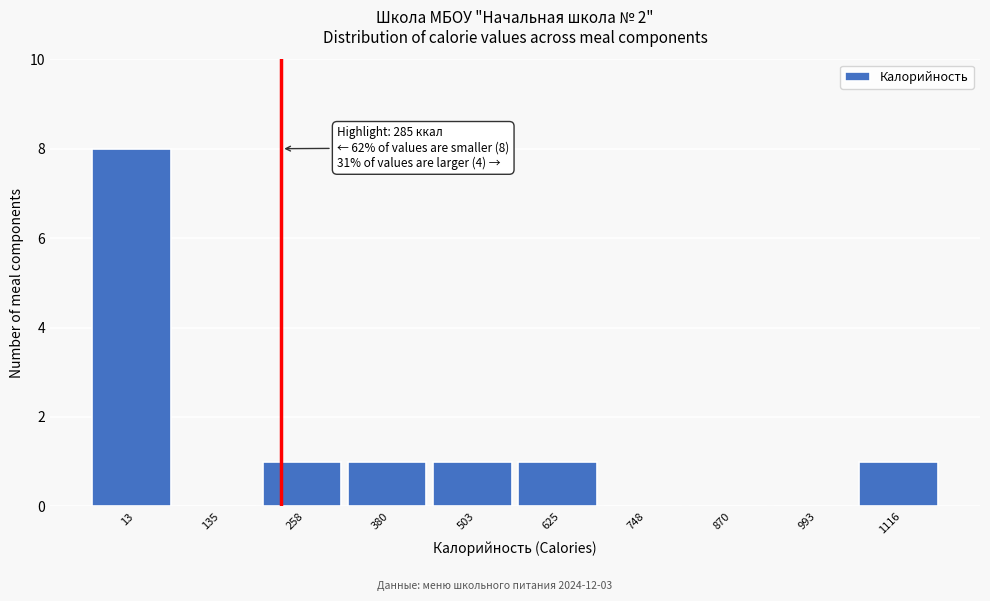

Reading left to right, list all the values displayed in this chart.

13=8	135=0	258=1	380=1	503=1	625=1	748=0	870=0	993=0	1116=1